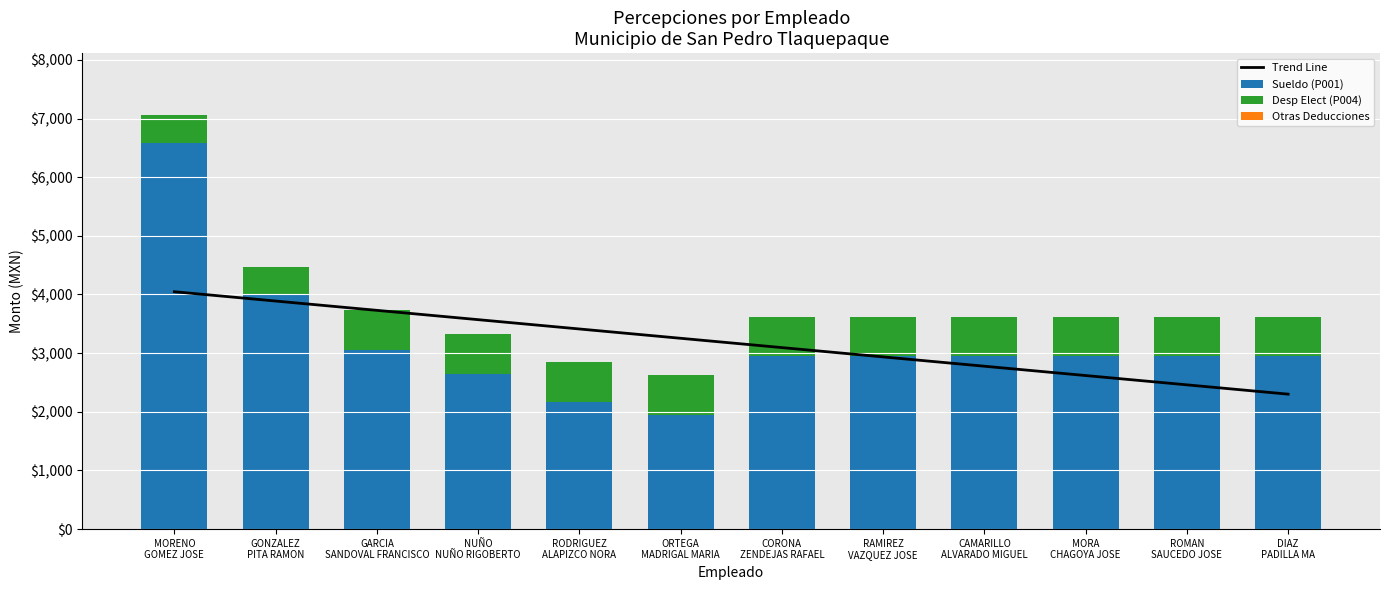

Between CAMARILLO
ALVARADO MIGUEL and ROMAN
SAUCEDO JOSE, which is larger?

CAMARILLO
ALVARADO MIGUEL